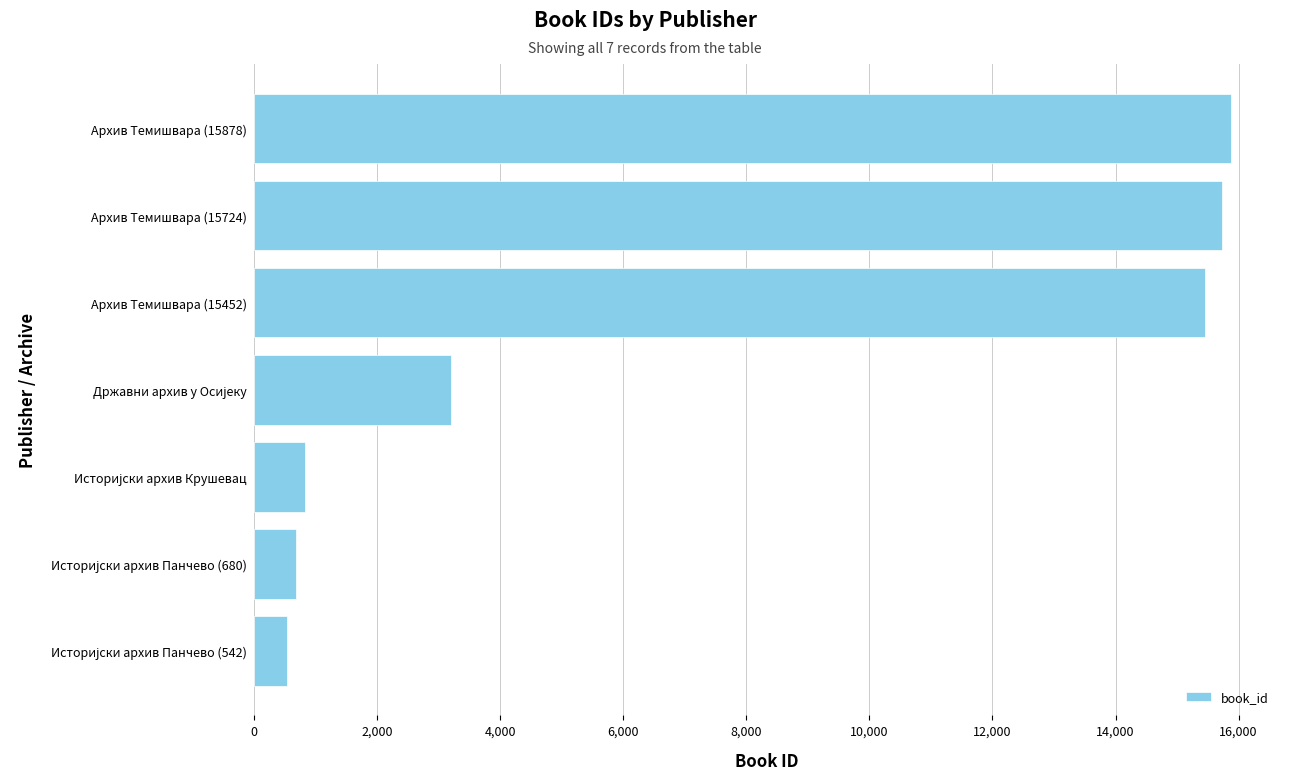

Reading bottom to top, transcribe all the data shown in this chart.

542	680	827	3195	15452	15724	15878